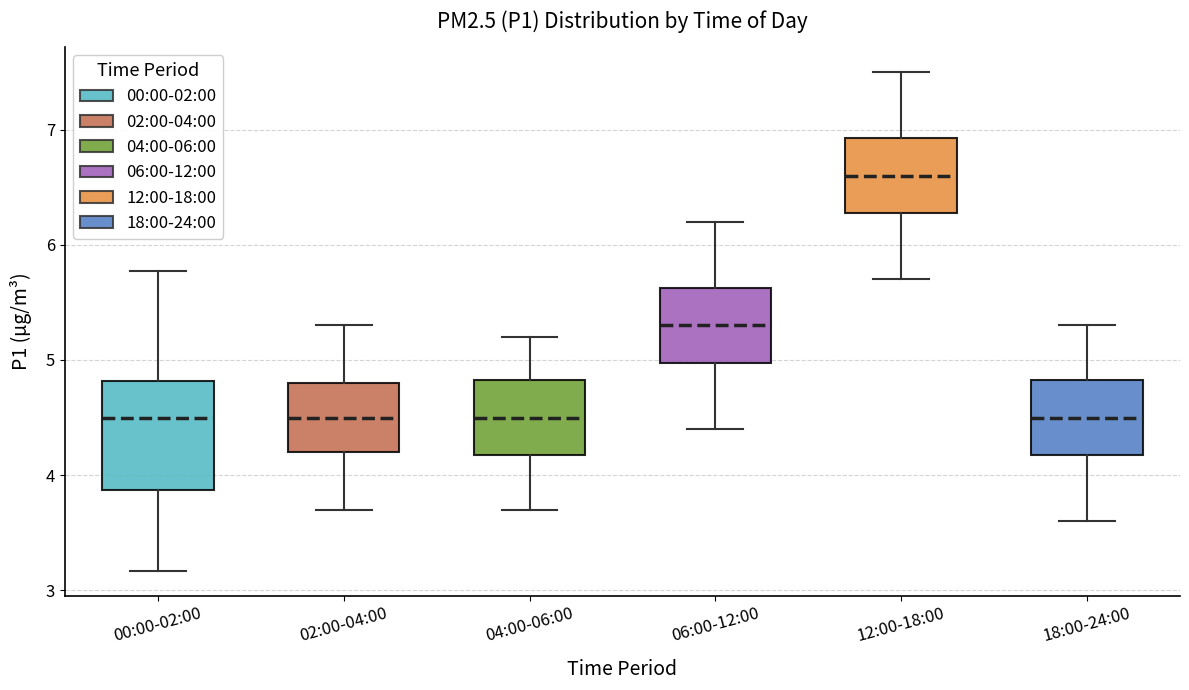

Where is the lower edge of the box for 12:00-18:00 on the y-axis? The values are not printed on the chart, so give them approximately, as read against the axis.

6.3